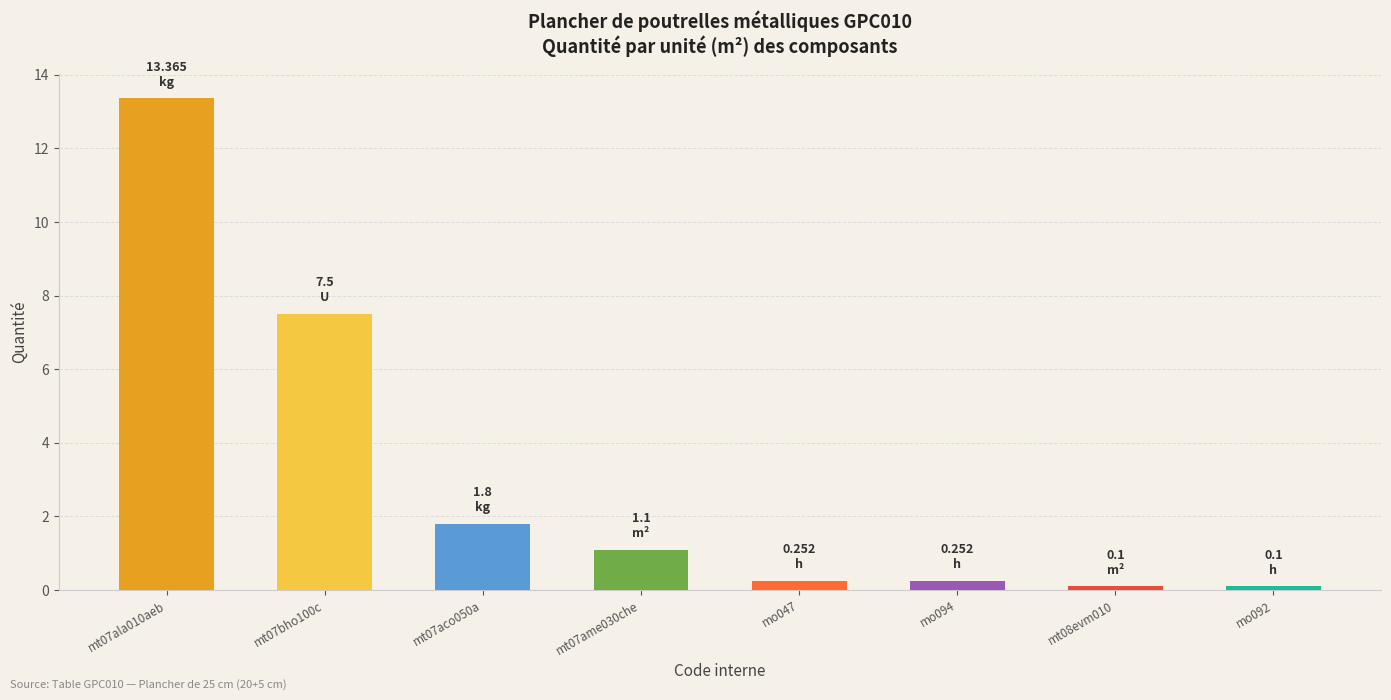

What is the value of the 8th bar from the left?

0.1